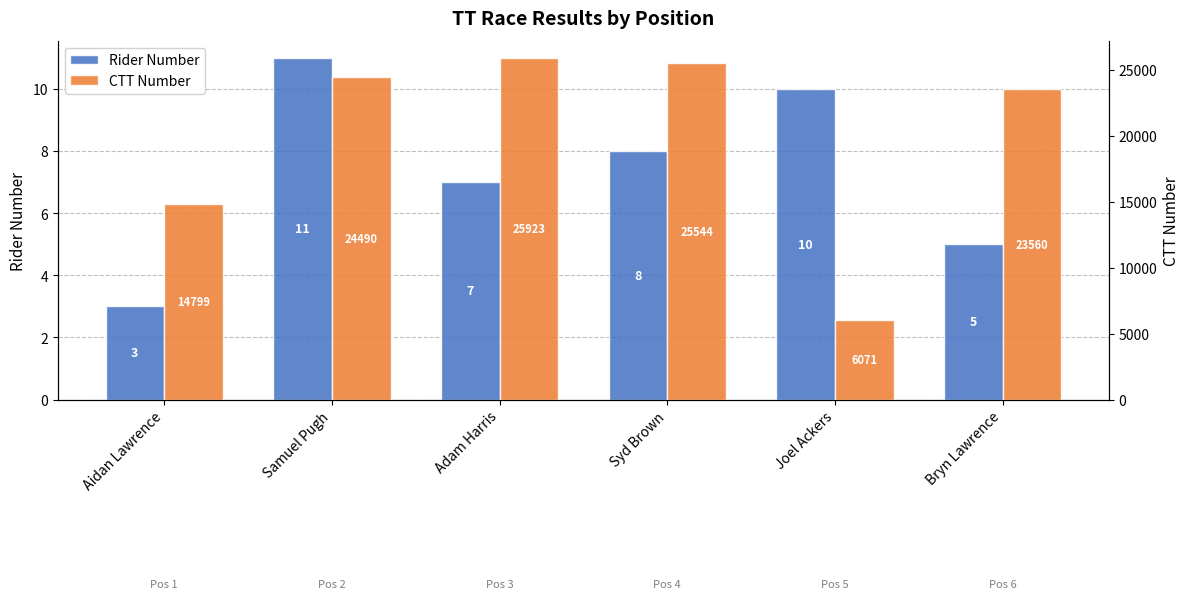

Count the number of categories in the chart.

6